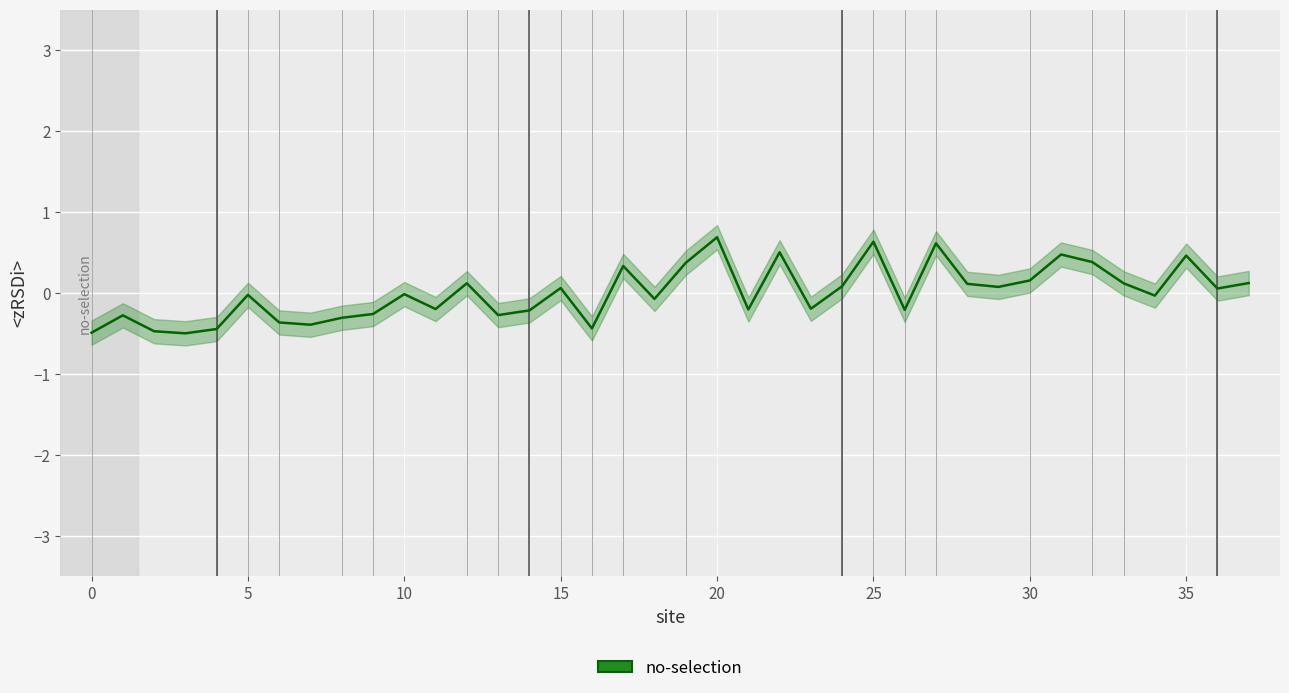

How many points are lower than both their immediate neighbors (excluding endpoints)?

12